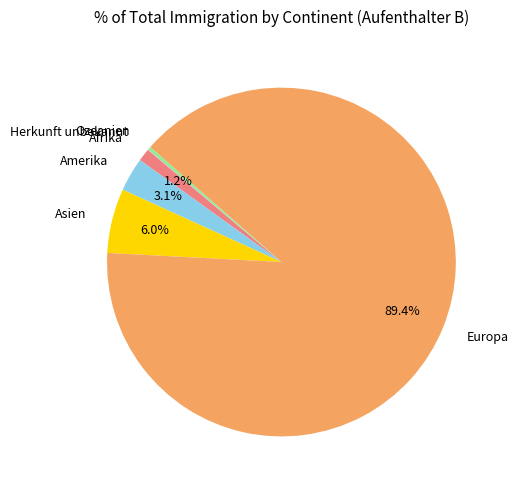

Is it true that Asien is 6% of the pie?

True